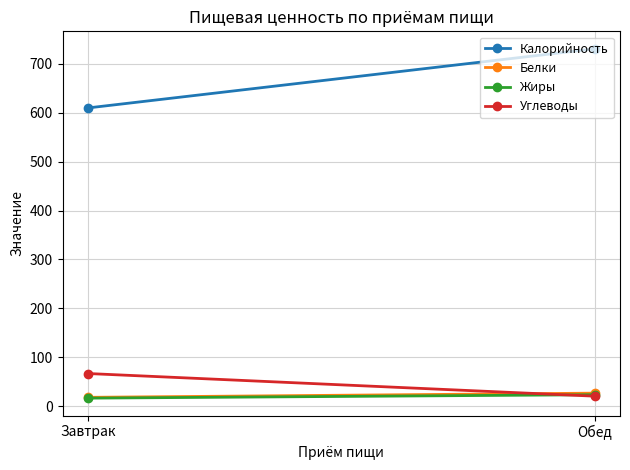

What is the label of the 1st point from the left?

Завтрак